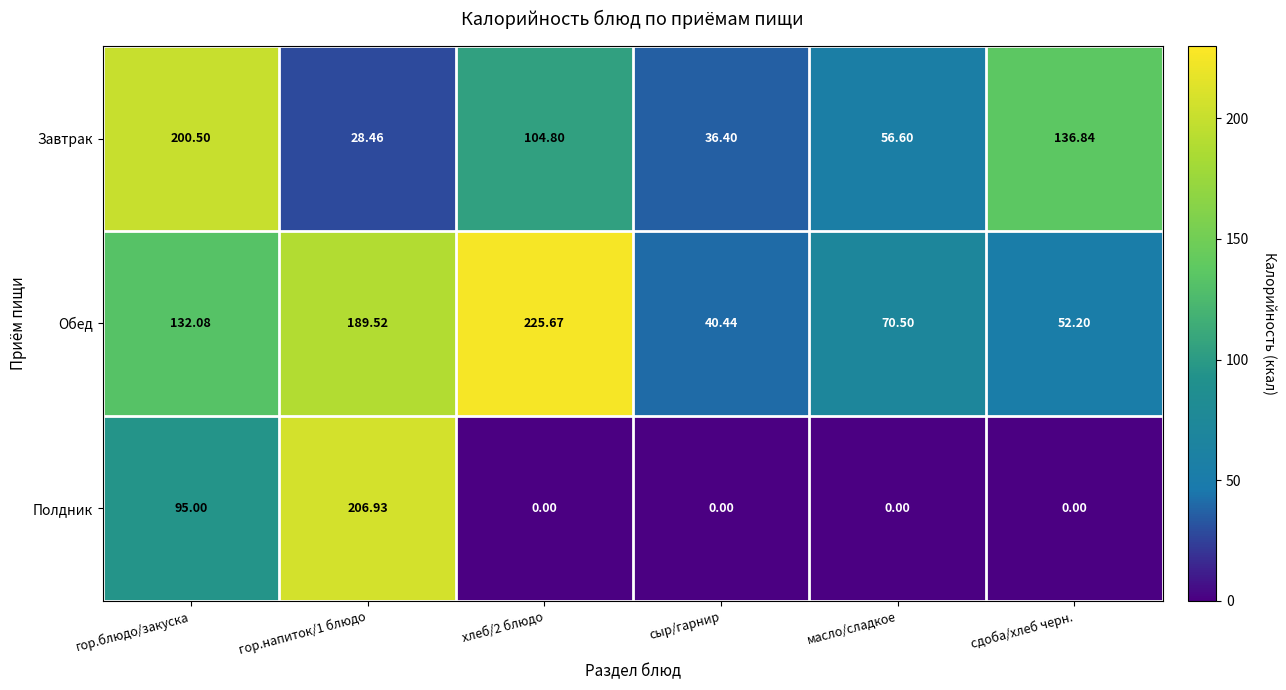

Which category has the lowest value in the Обед series?

сыр/гарнир